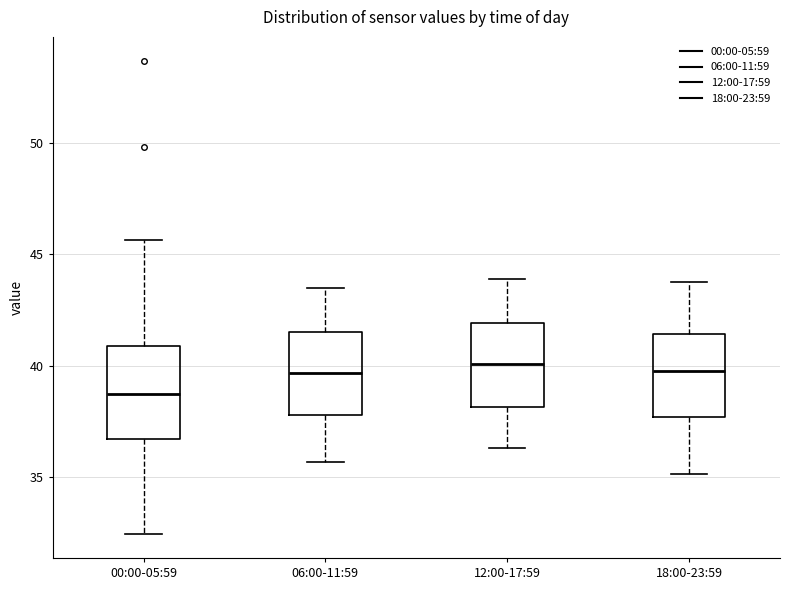

Reading left to right, transcribe this box plot: for each box, give where its median line is, the range the box spans, and where its two whiskers end, as read against the y-axis. The values are not printed on the chart, so give them approximately, as read against the axis.

00:00-05:59: median 38.5, box 36.5 to 41.0, whiskers 32.5 to 45.5
06:00-11:59: median 39.5, box 38.0 to 41.5, whiskers 35.5 to 43.5
12:00-17:59: median 40.0, box 38.0 to 42.0, whiskers 36.5 to 44.0
18:00-23:59: median 40.0, box 37.5 to 41.5, whiskers 35.0 to 44.0